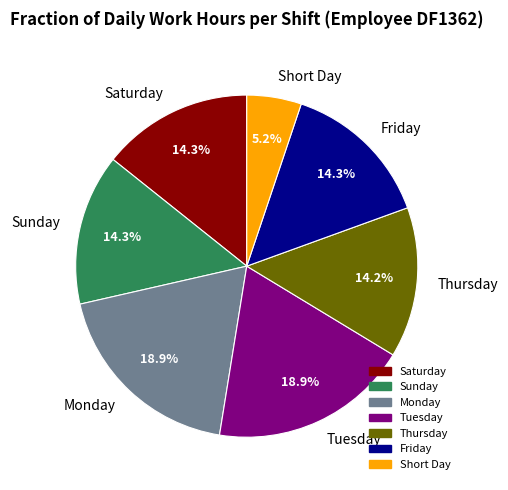

What is the total percentage of Tuesday and Sunday?

33.2%